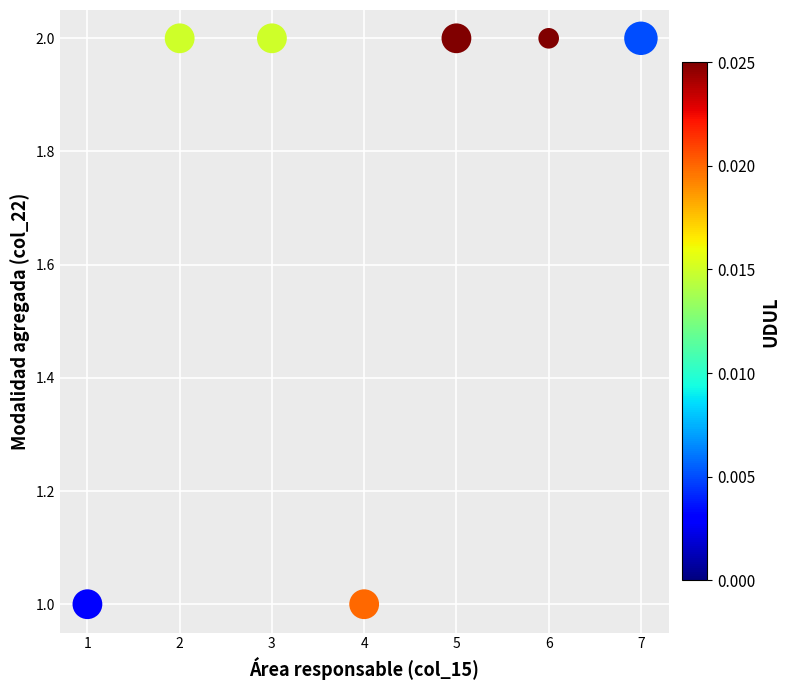

What is the average X value?

4